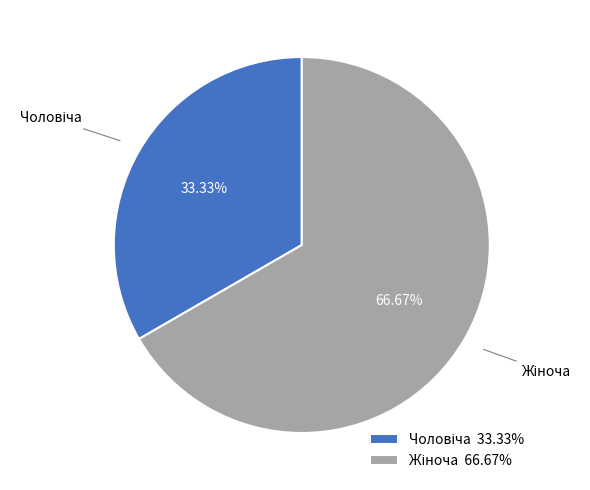

Is there a majority slice in this chart?

Yes